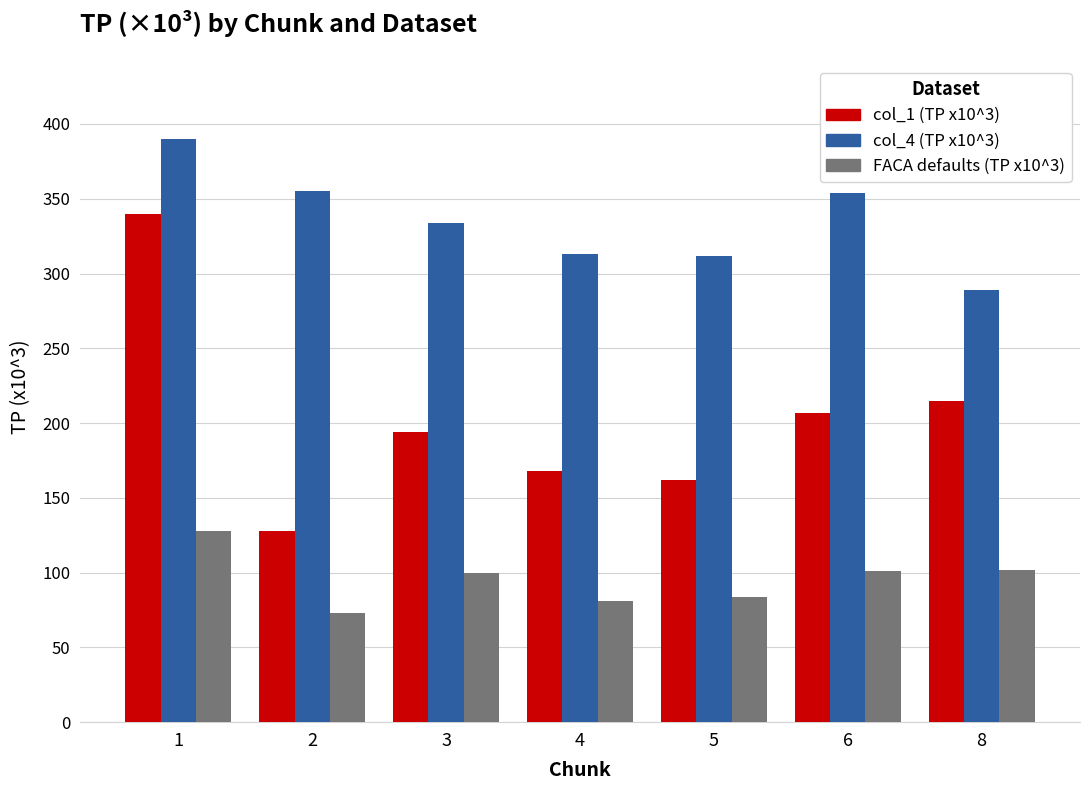

Which series has the largest total across all categories?

col_4 (TP x10^3)